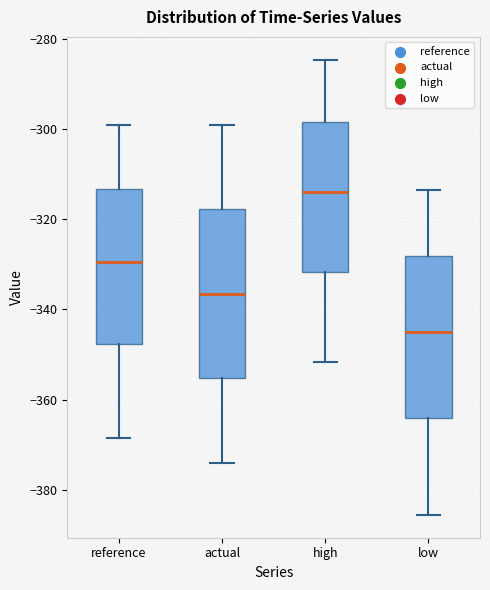

Reading left to right, transcribe this box plot: for each box, give where its median line is, the range the box spans, and where its two whiskers end, as read against the y-axis. The values are not printed on the chart, so give them approximately, as read against the axis.

reference: median -330, box -348 to -314, whiskers -368 to -300
actual: median -336, box -356 to -318, whiskers -374 to -300
high: median -314, box -332 to -298, whiskers -352 to -284
low: median -344, box -364 to -328, whiskers -386 to -314